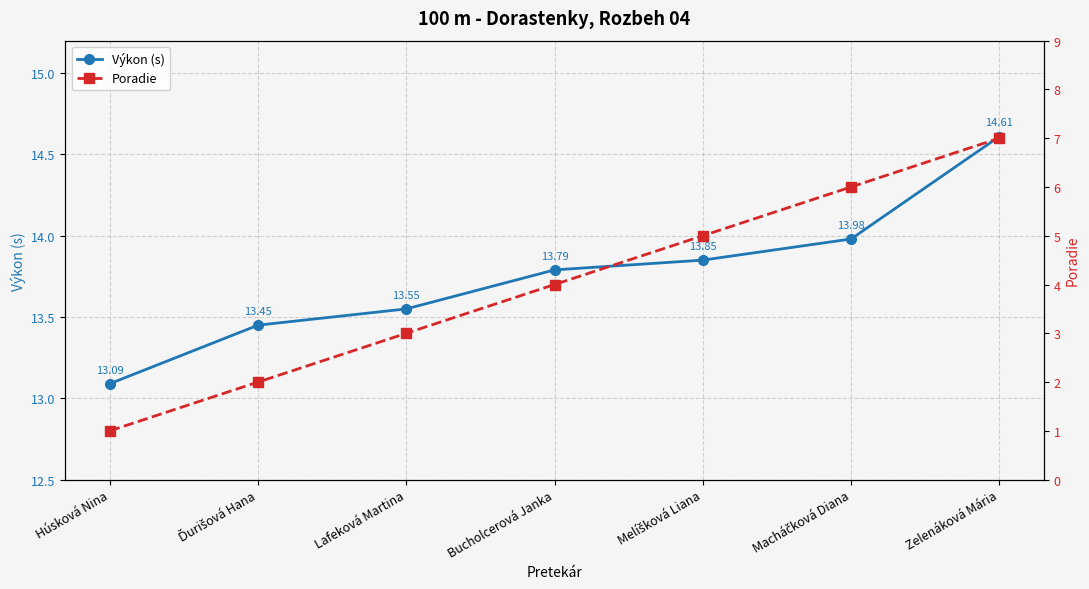

What is the difference between the Poradie values at Melíšková Liana and Ďurišová Hana?

3.0